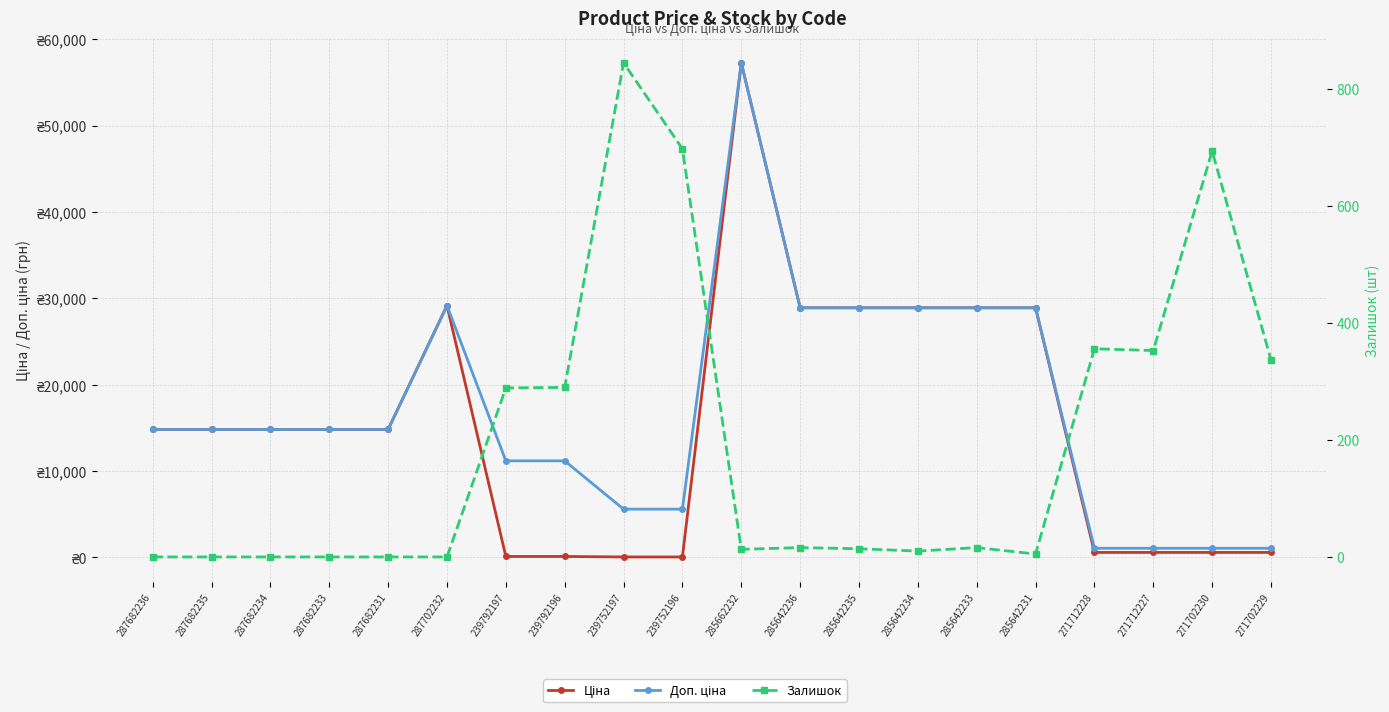

At which label is Залишок closest to 422?

271712228